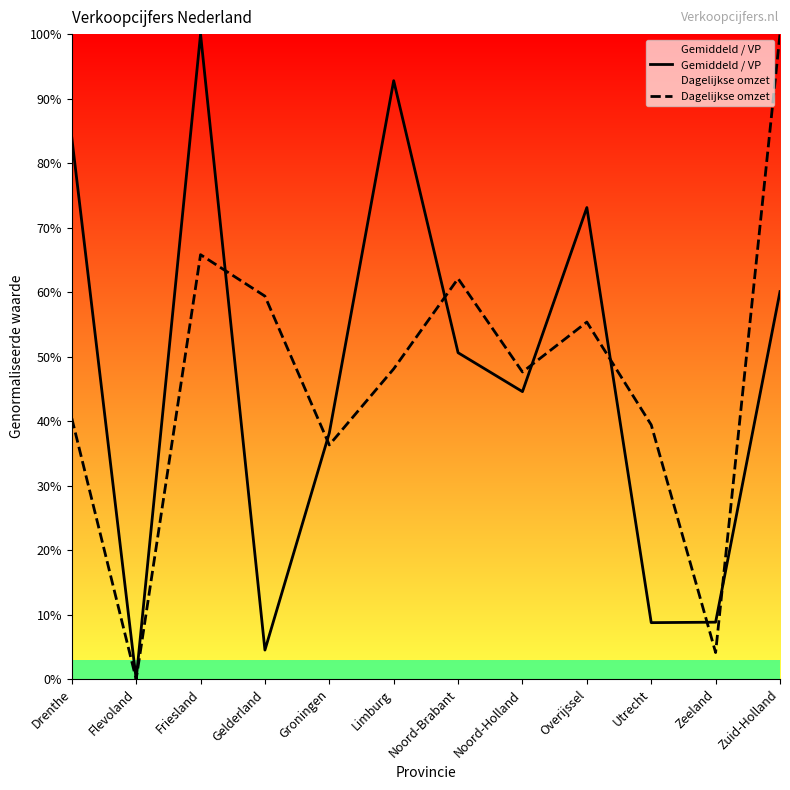

How many data points in Gemiddeld / VP are less than 50?

6